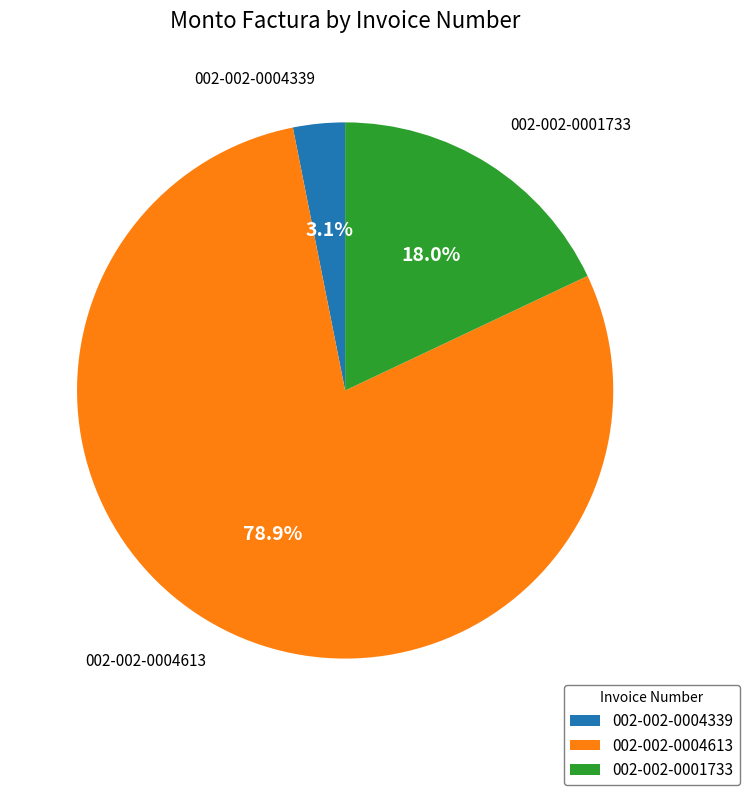

To the nearest percent, what is the difference between the largest and smallest slice percentages?

76%